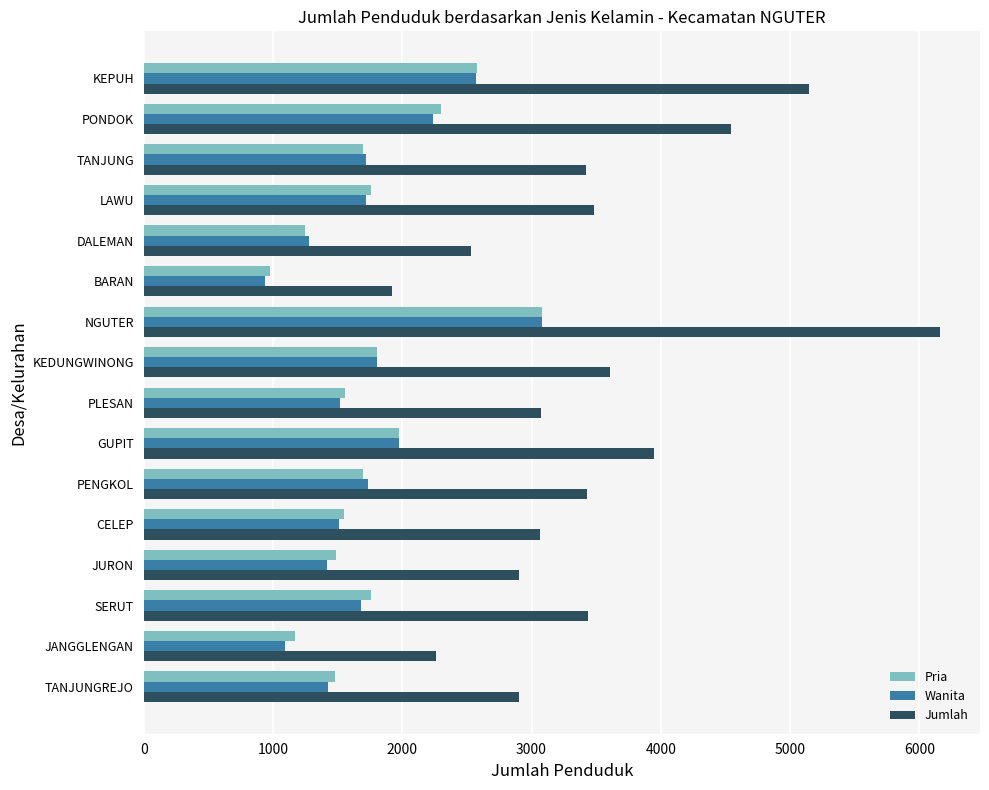

What is the minimum value for Wanita?

941